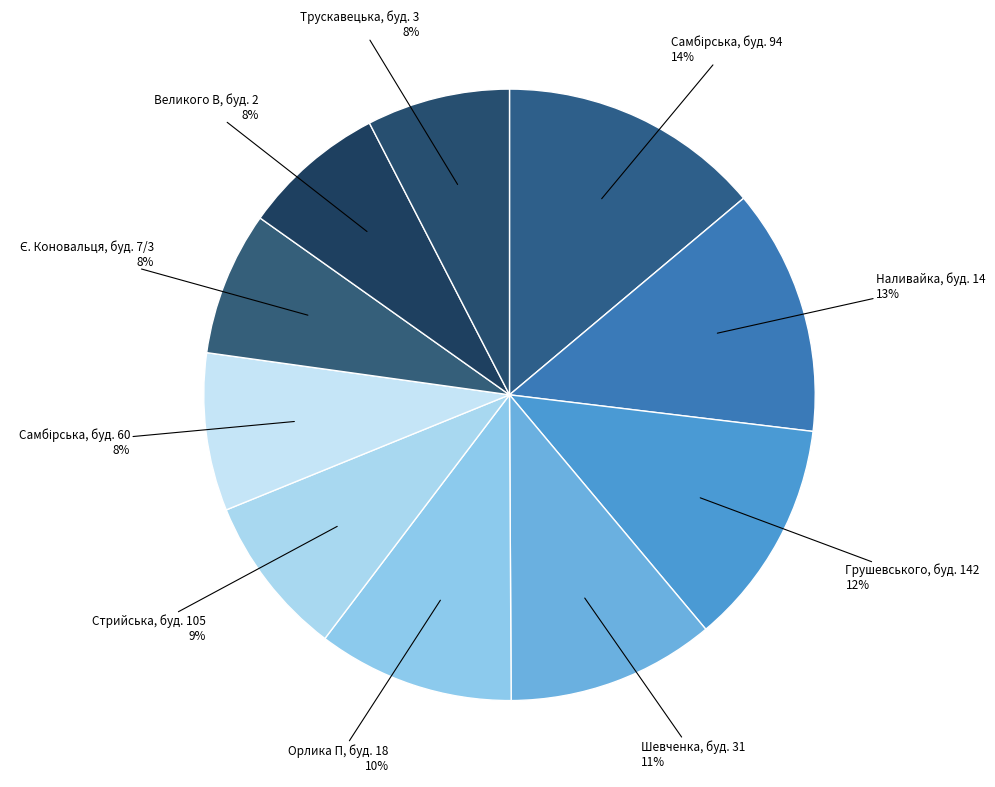

Is there any slice that represents more than half of the pie?

No